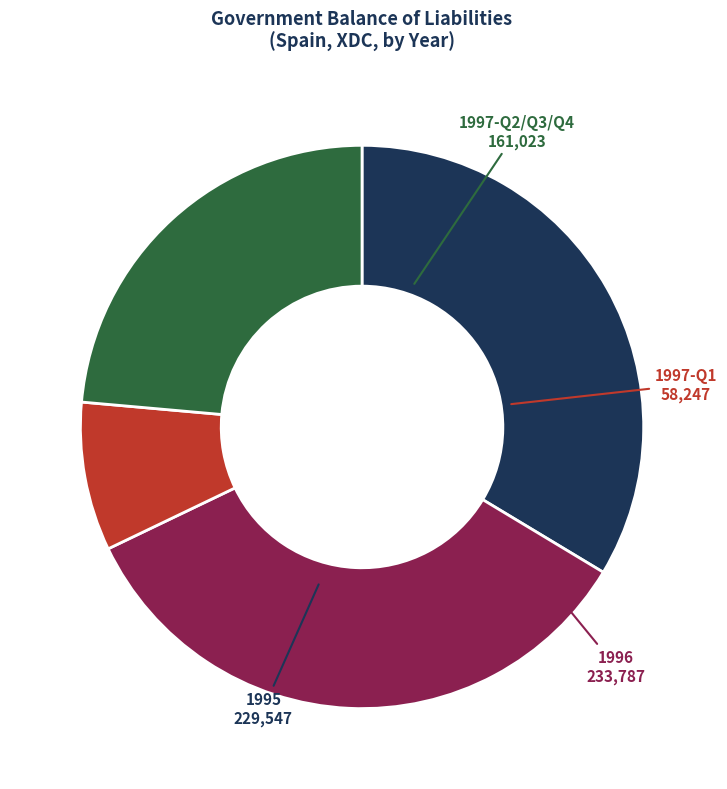

Is there a majority slice in this chart?

No